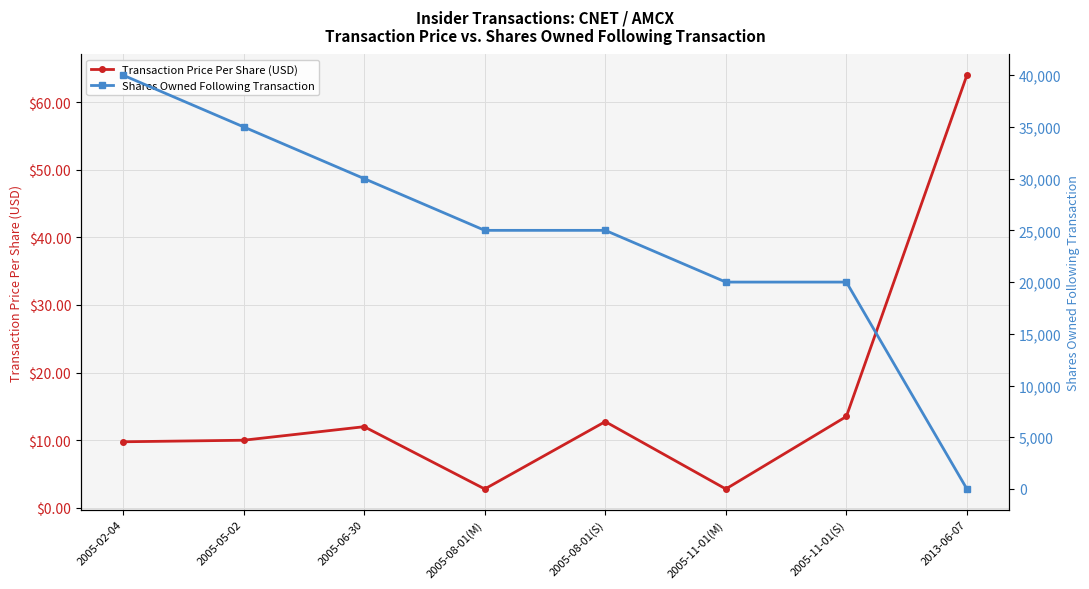

The Shares Owned Following Transaction series shows 13150.9 at 2013-06-07. True or false?

False